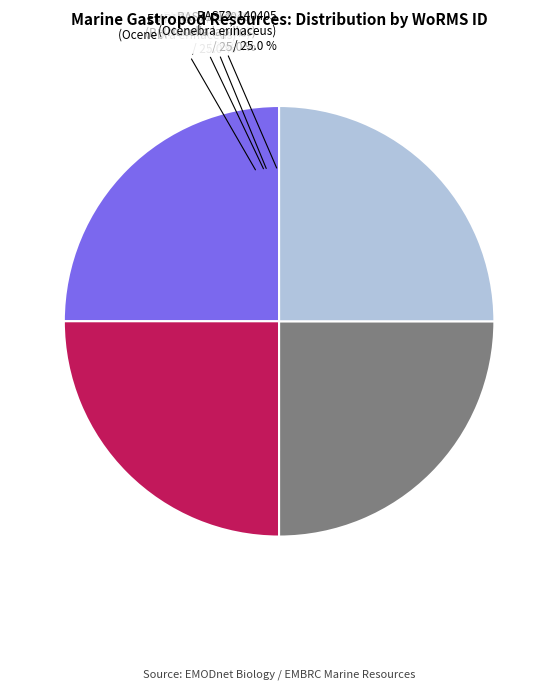

Is there a majority slice in this chart?

No